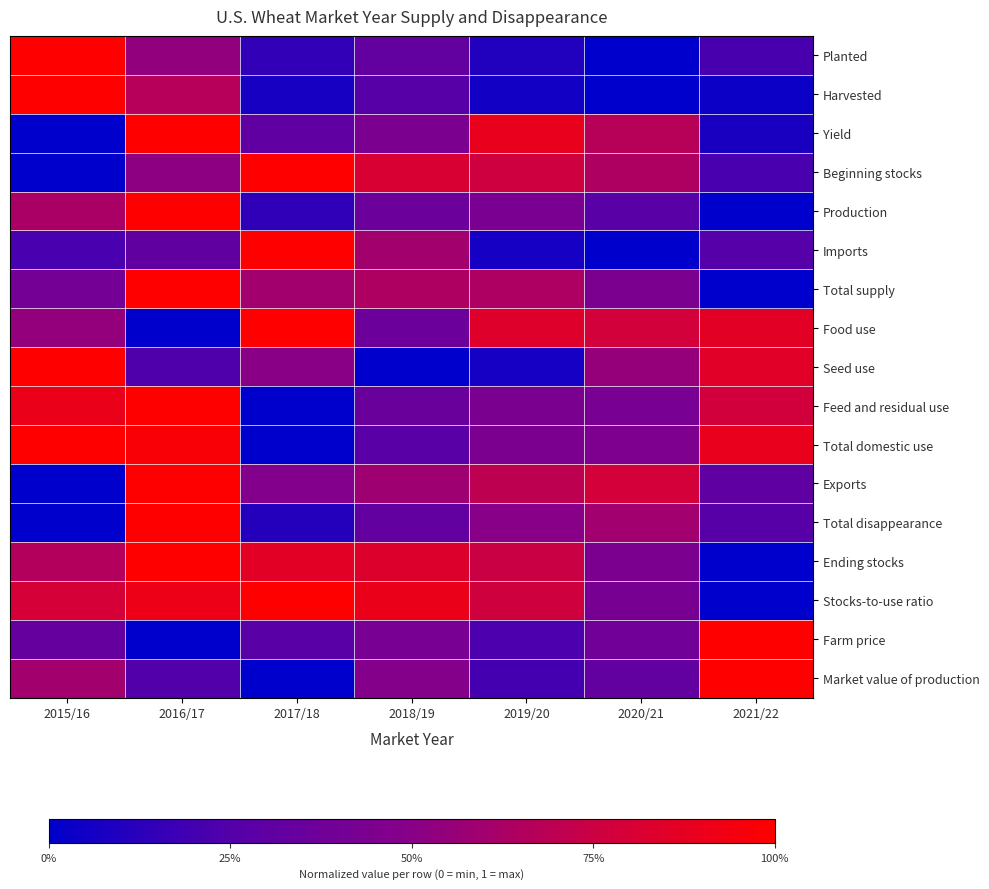

Which category has the highest value across all series?

2021/22